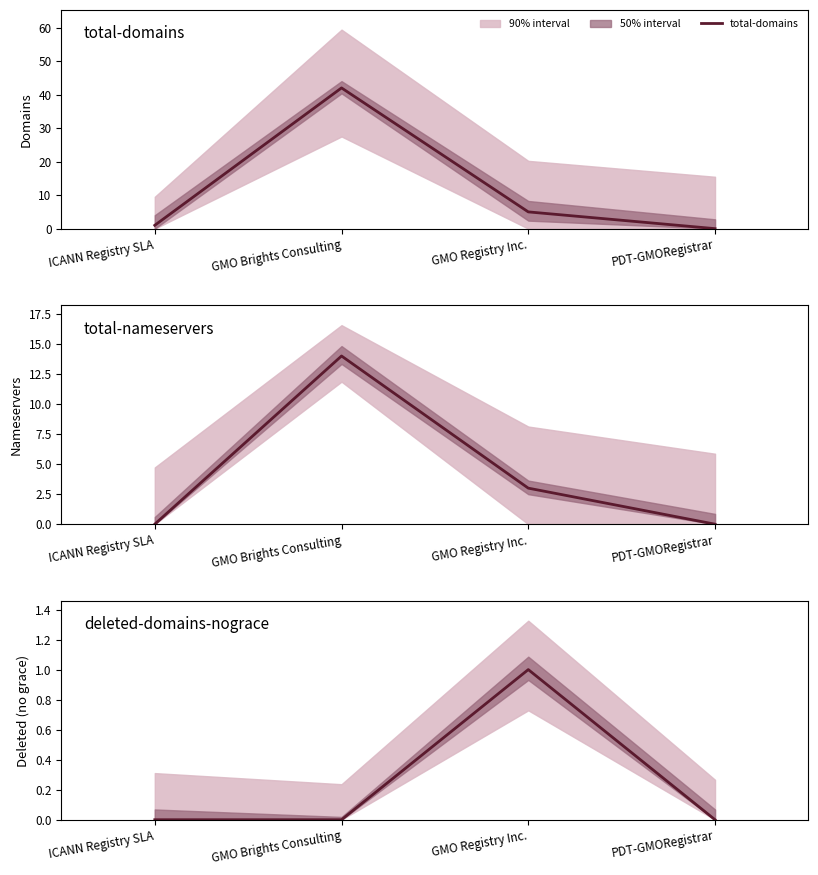

What is the value of the deleted-domains-nograce point at the 3rd from the left?

1